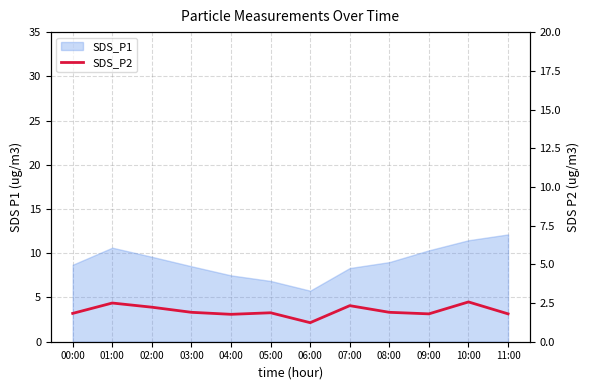

True or false: the data shows 1.8 at 09:00.

True